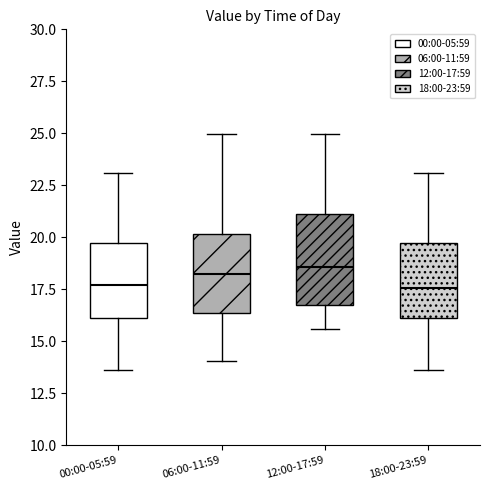

Reading left to right, transcribe this box plot: for each box, give where its median line is, the range the box spans, and where its two whiskers end, as read against the y-axis. The values are not printed on the chart, so give them approximately, as read against the axis.

00:00-05:59: median 17.5, box 16.0 to 19.5, whiskers 13.5 to 23.0
06:00-11:59: median 18.0, box 16.5 to 20.0, whiskers 14.0 to 25.0
12:00-17:59: median 18.5, box 16.5 to 21.0, whiskers 15.5 to 25.0
18:00-23:59: median 17.5, box 16.0 to 19.5, whiskers 13.5 to 23.0